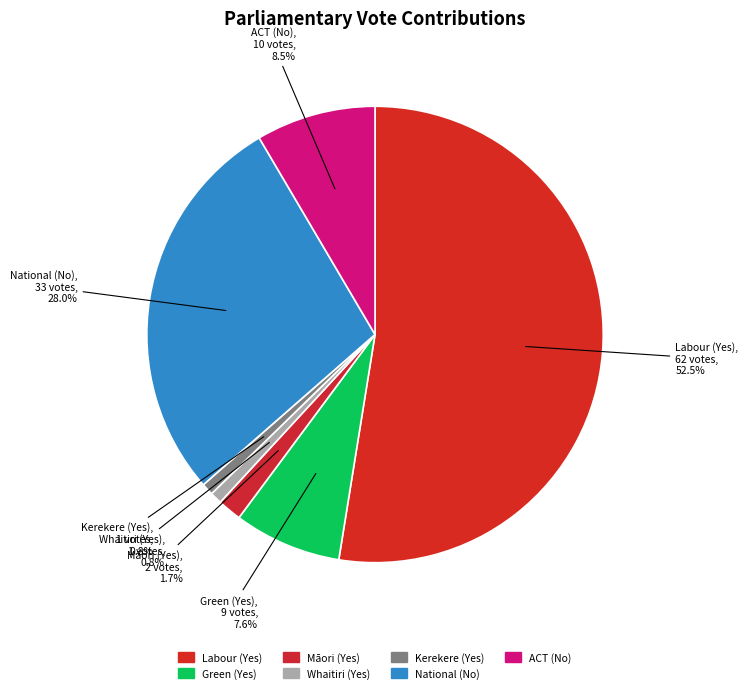

Combined, do Kerekere (Yes) and Labour (Yes) account for over 50%?

Yes